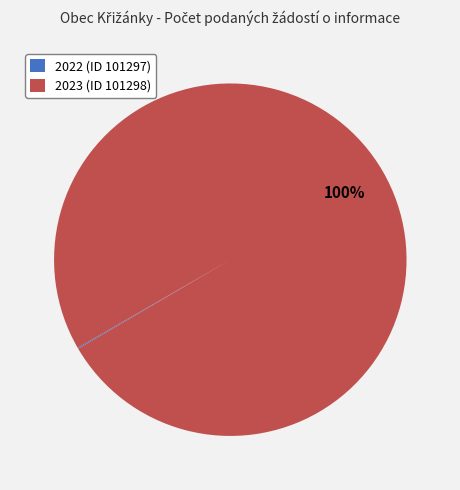

The 2023 (ID 101298) slice represents 91% of the pie. True or false?

False